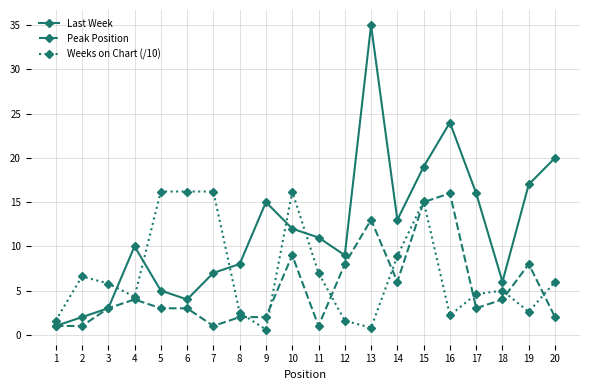

Where is the first local minimum for Last Week?

6